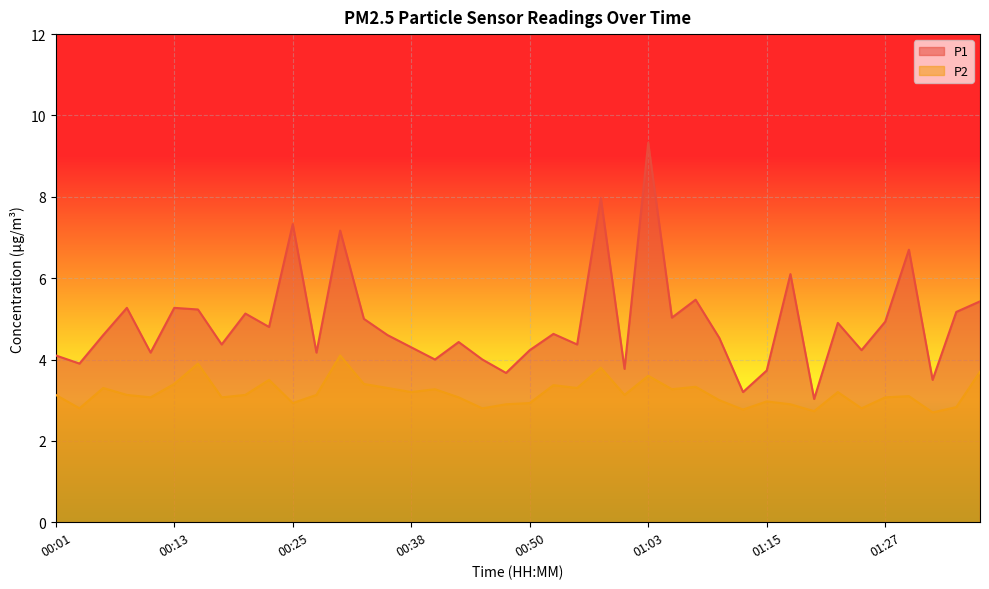

How many data points in P1 are above 4?

31